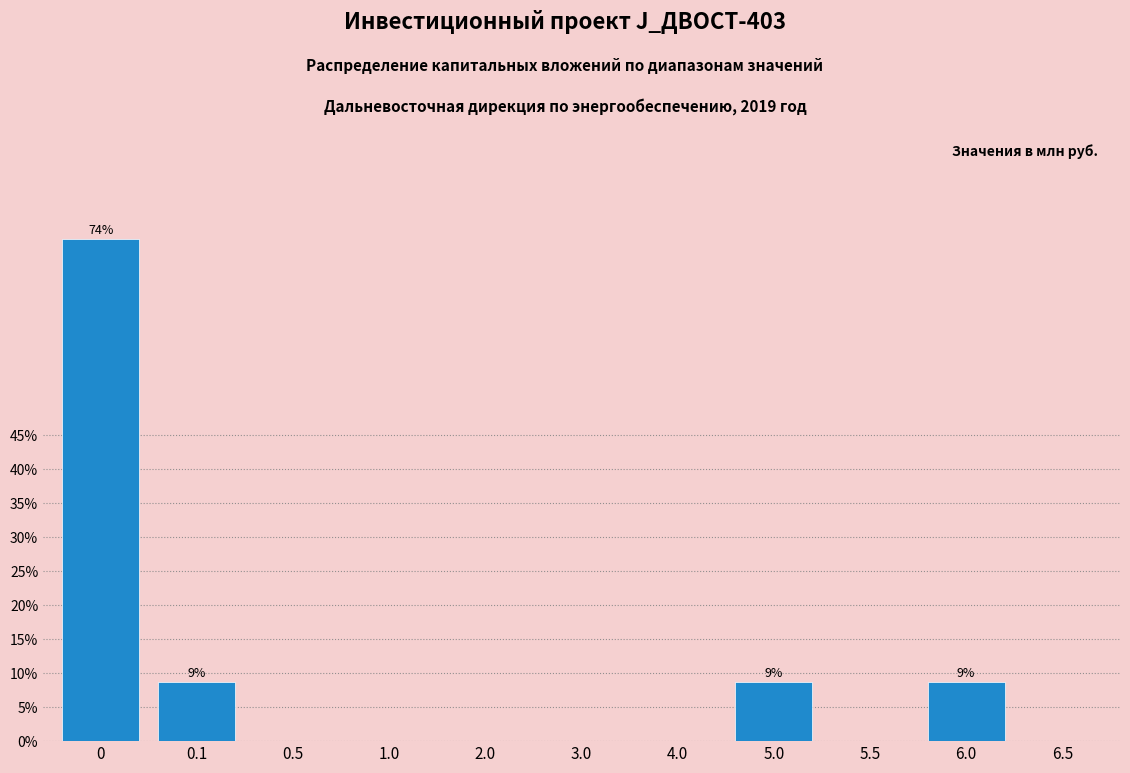

Reading left to right, list all the values displayed in this chart.

0=73.9	0.1=8.7	0.5=0.0	1.0=0.0	2.0=0.0	3.0=0.0	4.0=0.0	5.0=8.7	5.5=0.0	6.0=8.7	6.5=0.0